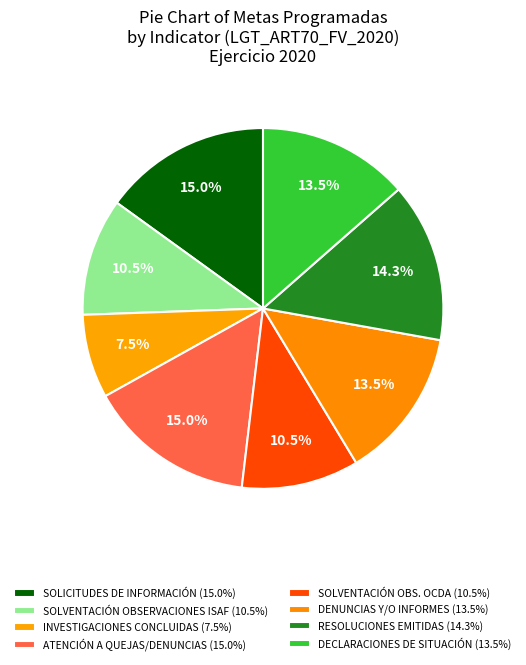

Which slice is the smallest?

PORCENTAJE DE INVESTIGACIONES CONCLUIDAS